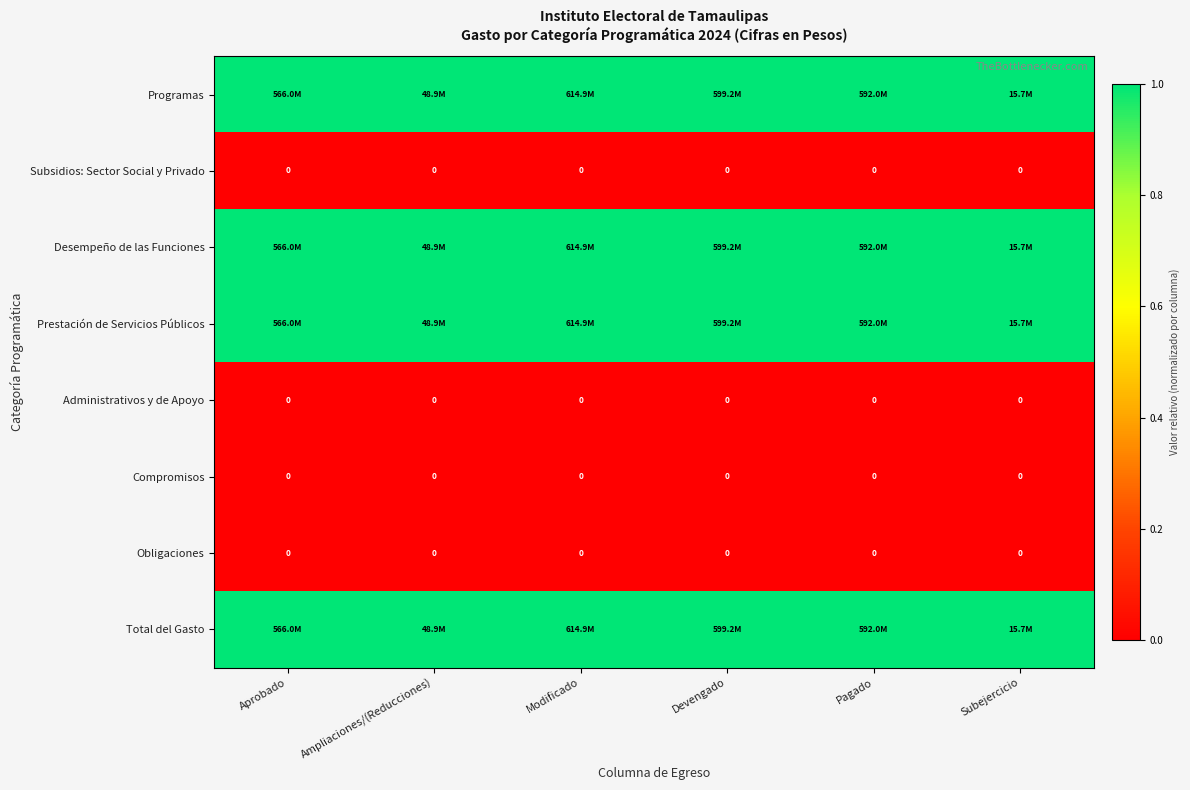

The value of Subsidios: Sector Social y Privado at Aprobado is 0. True or false?

True